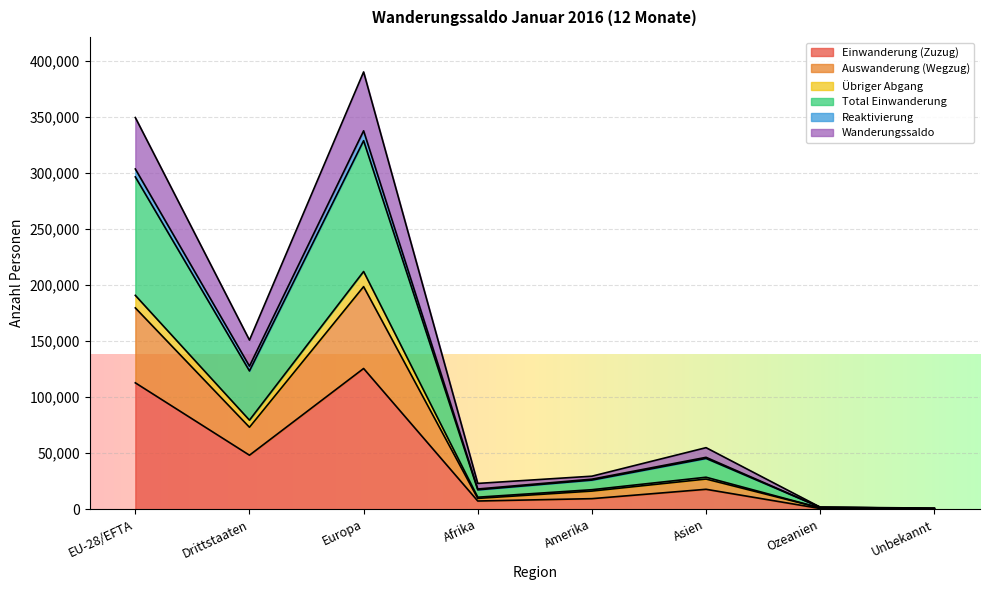

What is the lowest value of the Total Einwanderung series?

678